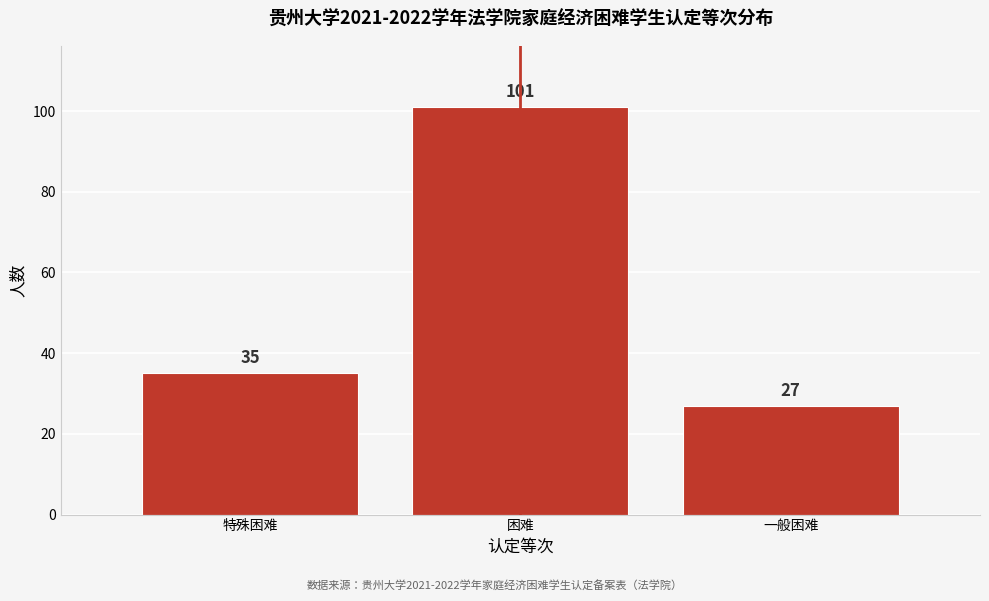

Reading left to right, transcribe all the data shown in this chart.

特殊困难=35	困难=101	一般困难=27